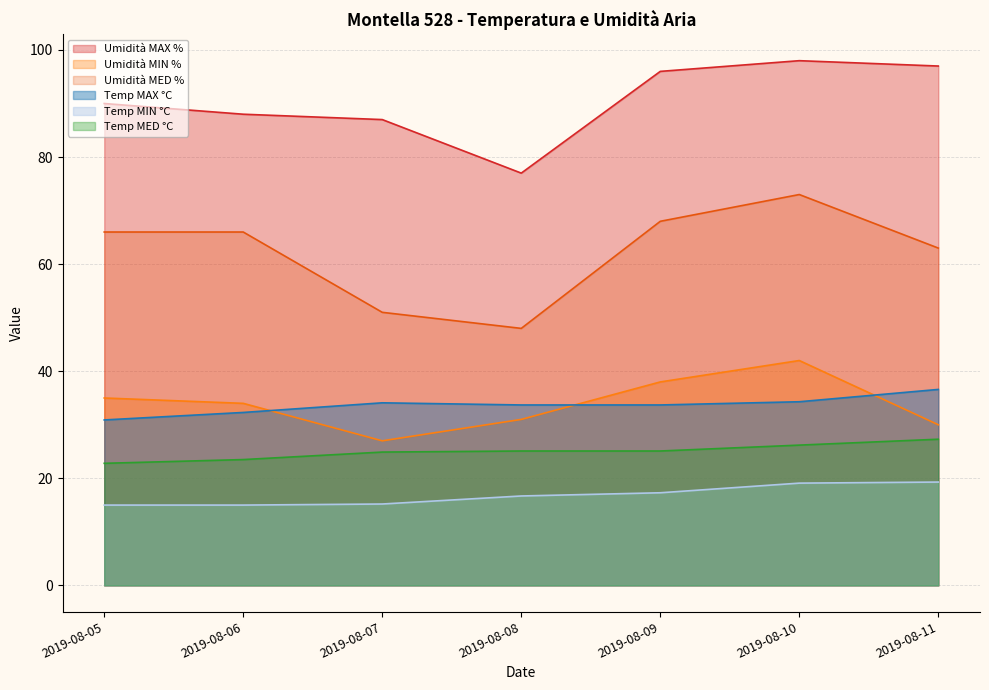

At which category is the sum across all series the highest?

2019-08-10